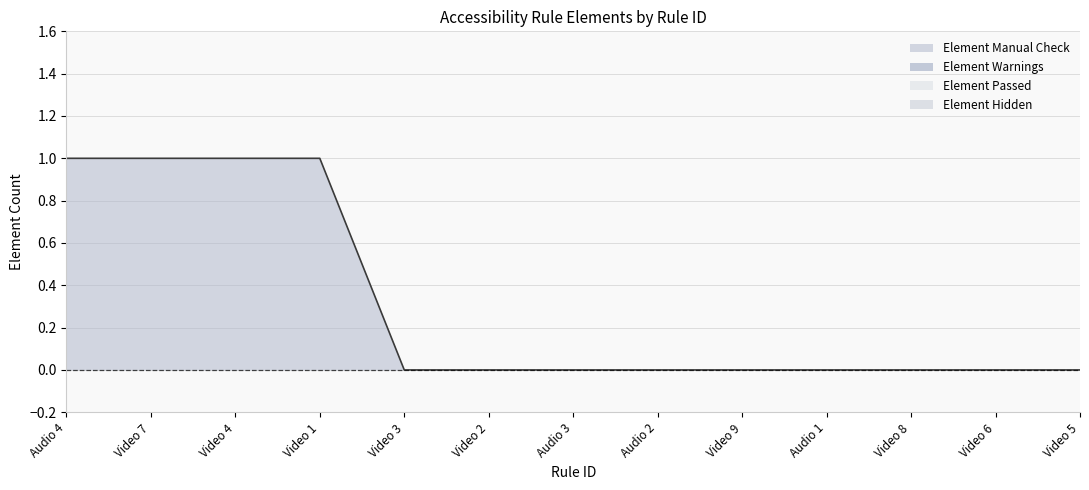

Which category has the lowest value in the Element Manual Check series?

Video 3